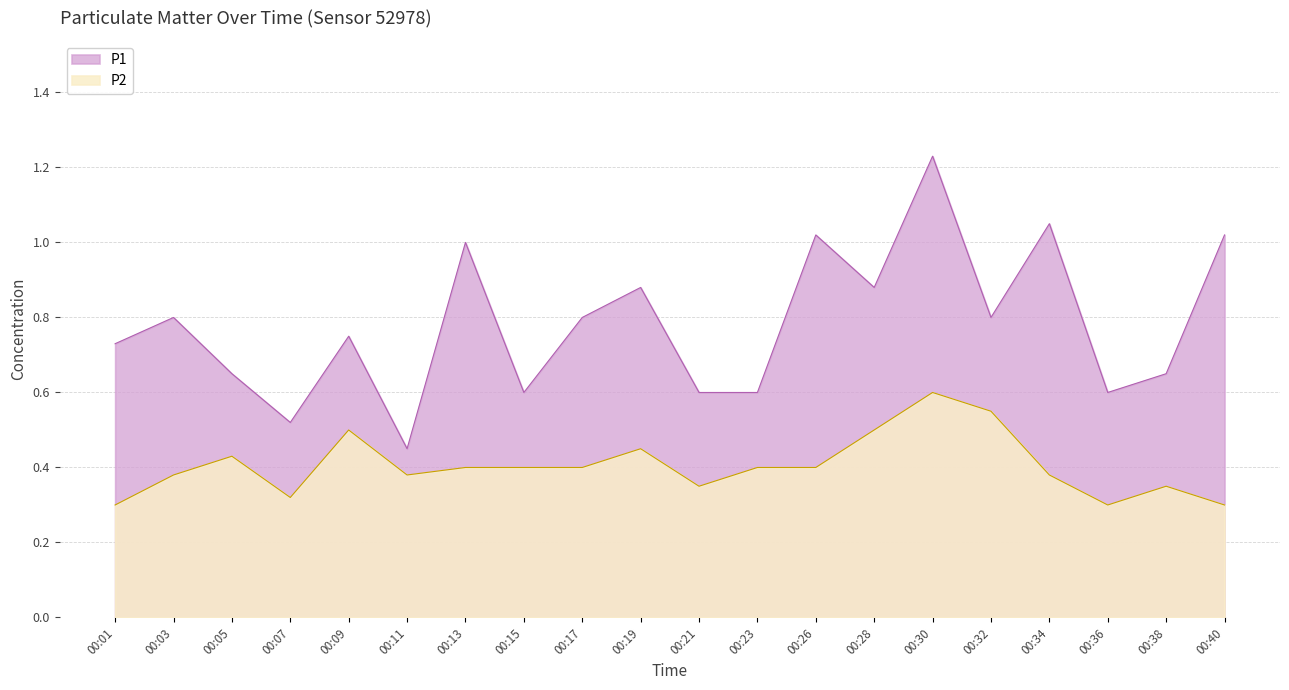

What is the total value across all series at 00:23?

1.0